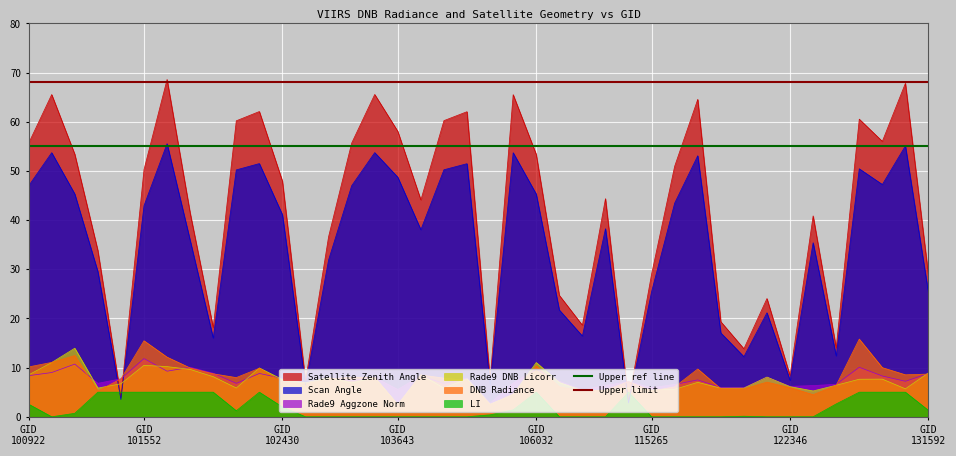

Where is Upper limit nearest to the value 68?

GID
100922